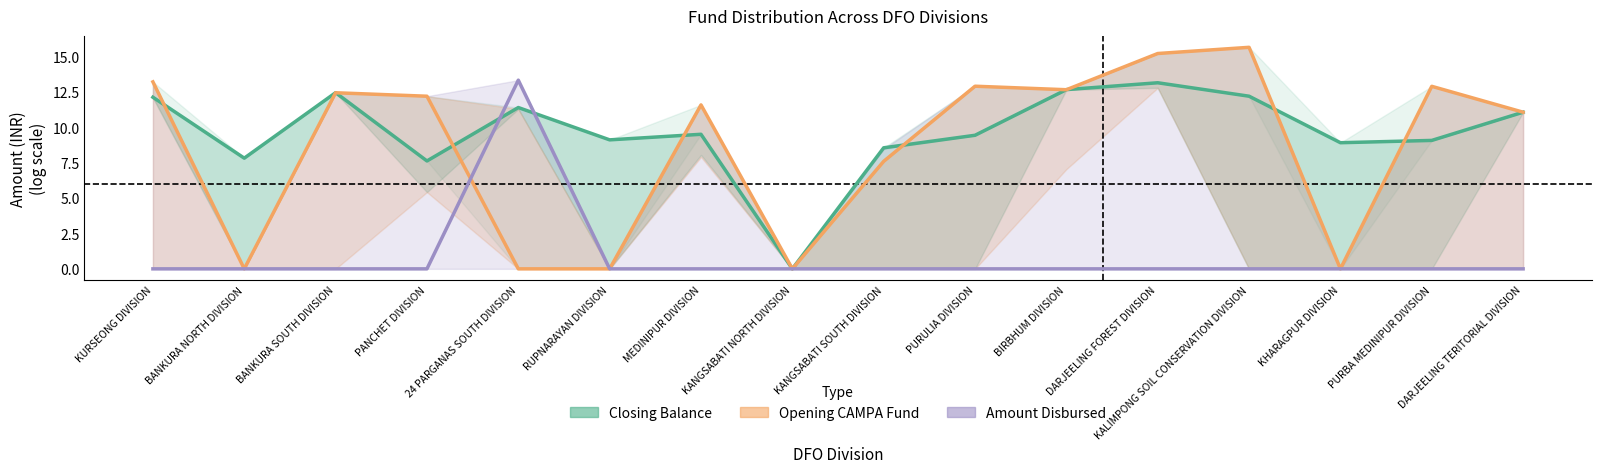

Is it true that Closing Balance equals 9.1 at RUPNARAYAN DIVISION?

True